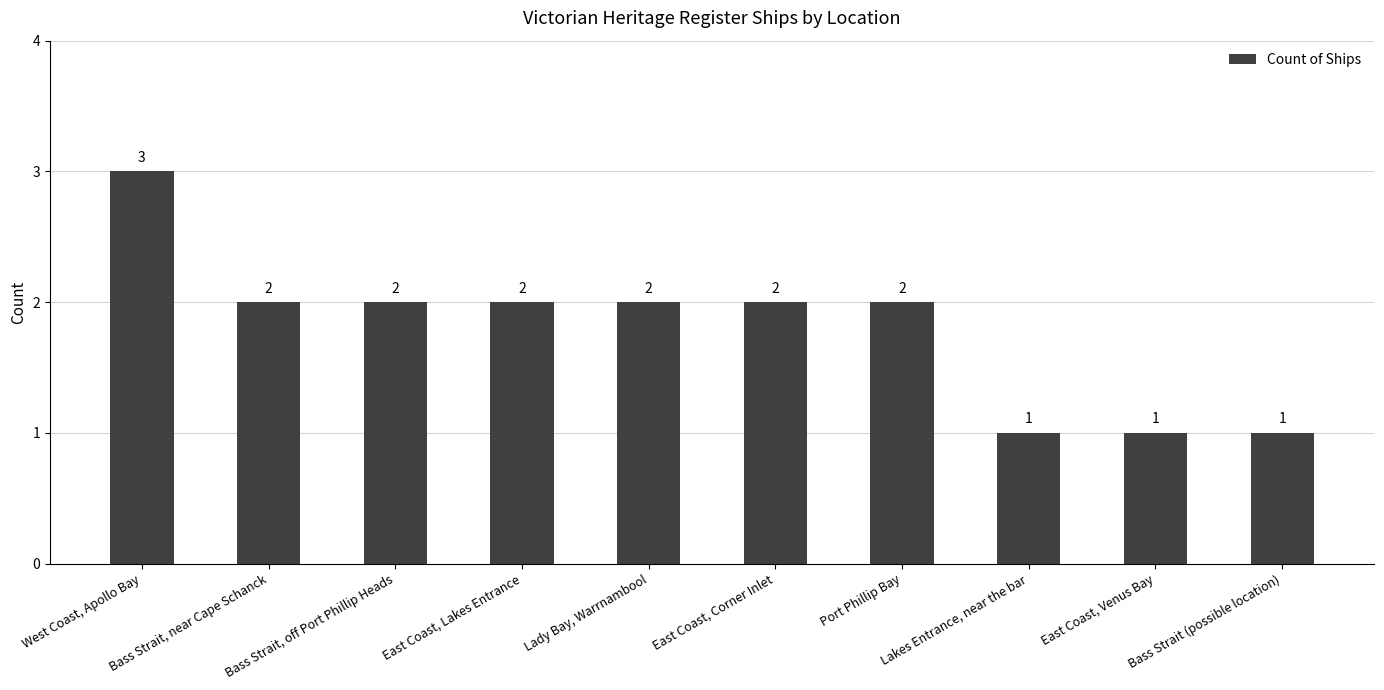

Approximately how many times larger is the value at Port Phillip Bay compared to Bass Strait (possible location)?

2.0